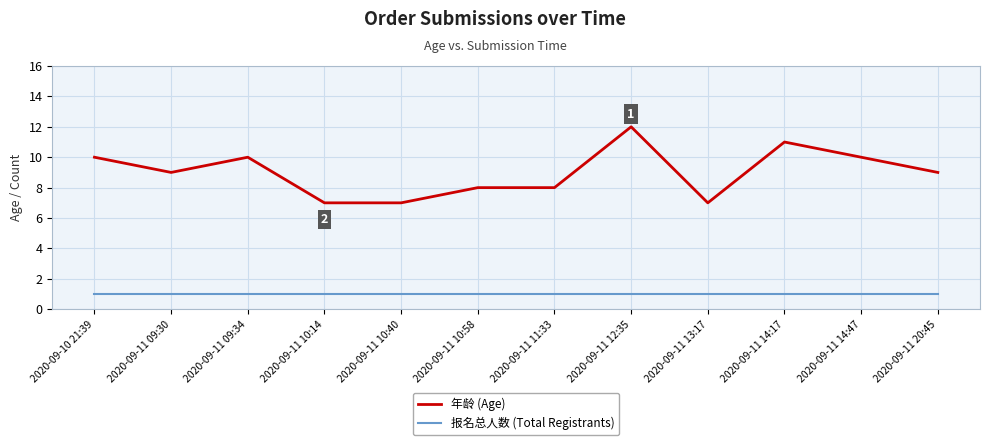

True or false: 报名总人数 (Total Registrants) has a value of 2 at 2020-09-11 14:47.

False